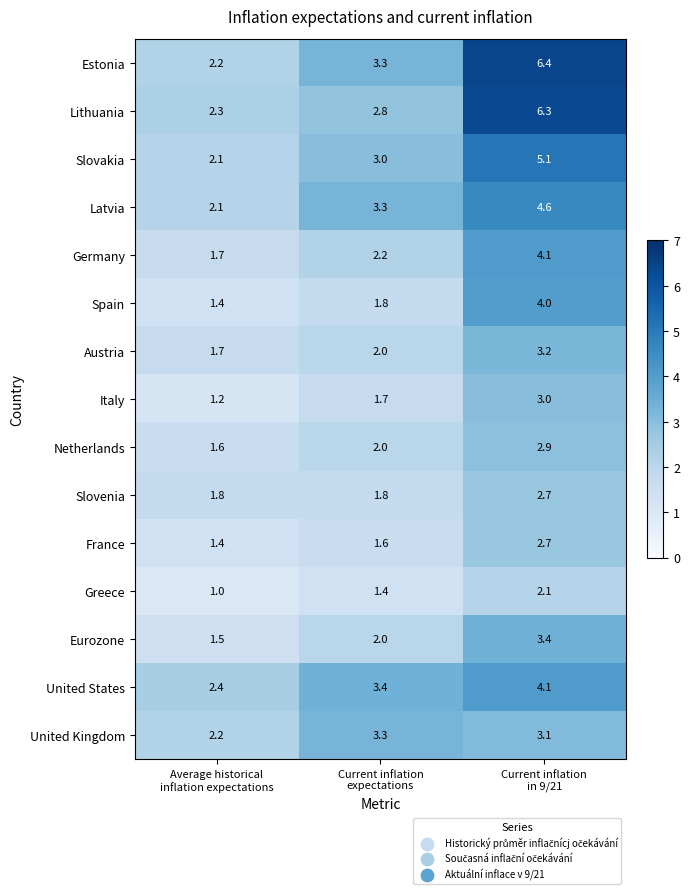

Which series has the largest total across all categories?

Estonia